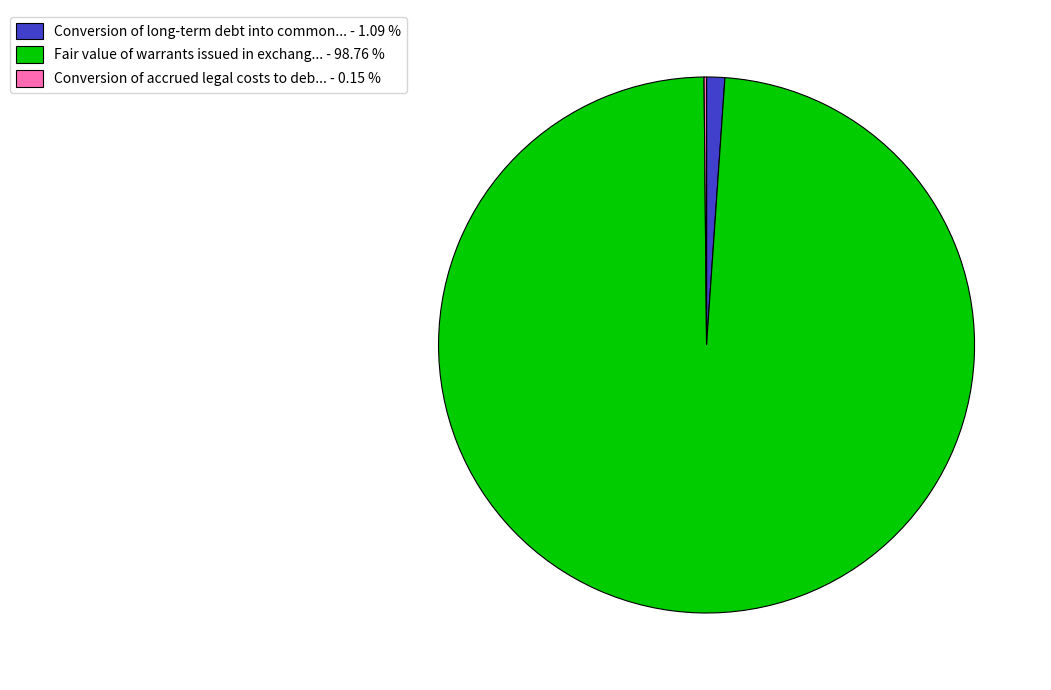

Which slice is the largest?

Fair value of warrants issued in exchang... - 98.76 %